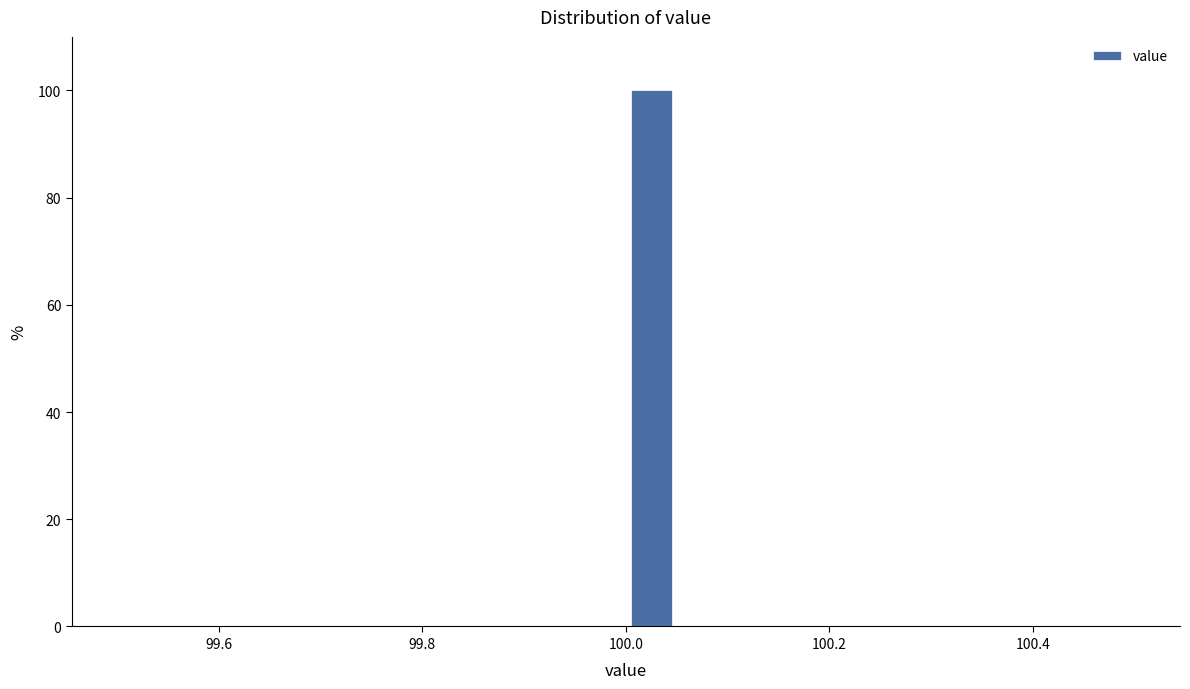

Around what value on the x-axis is the tallest bar? Give the approximate position of its centre, as read against the axis.

100.02